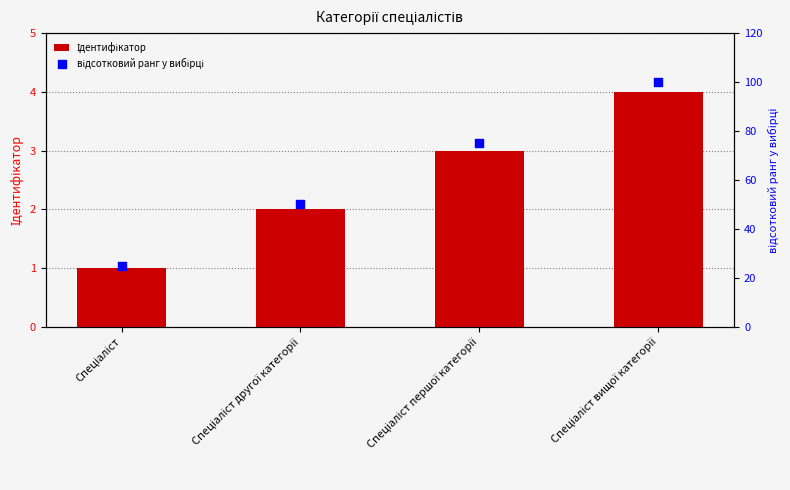

Which series has the largest total across all categories?

відсотковий ранг у вибірці